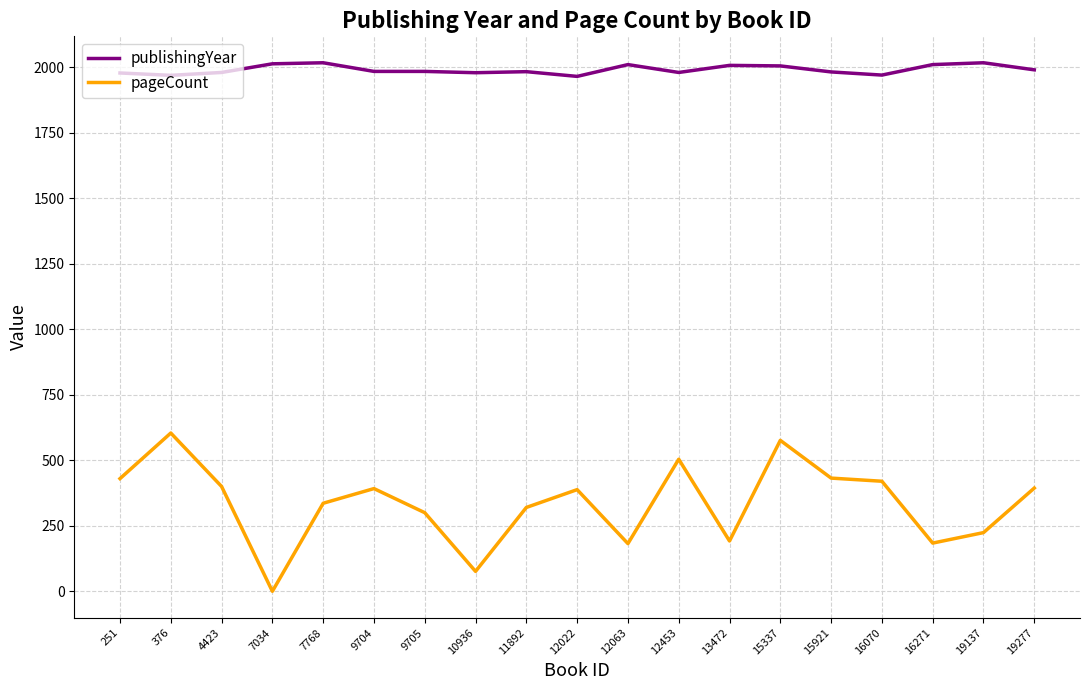

Is this an area chart (filled region under the line)?

No